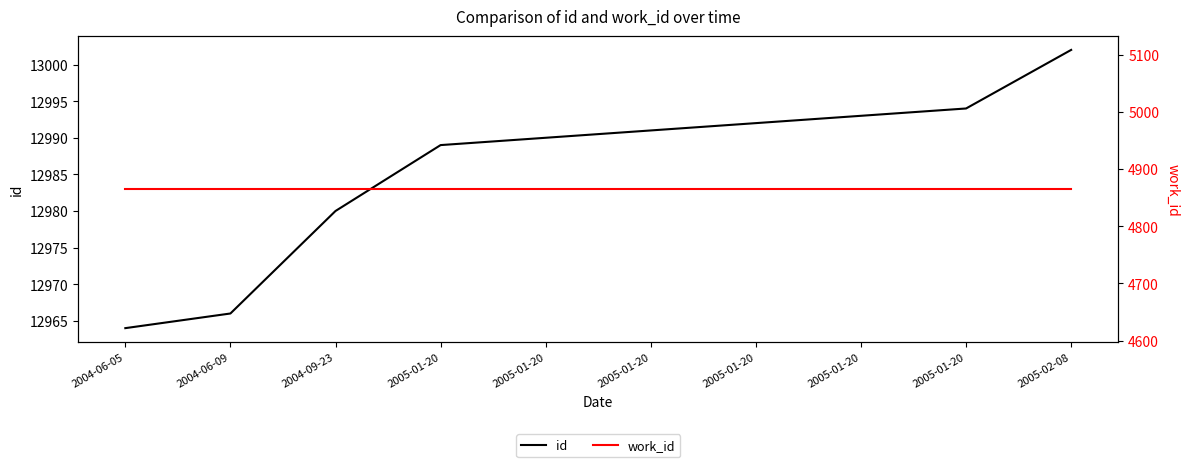

True or false: work_id and id cross at least once.

False